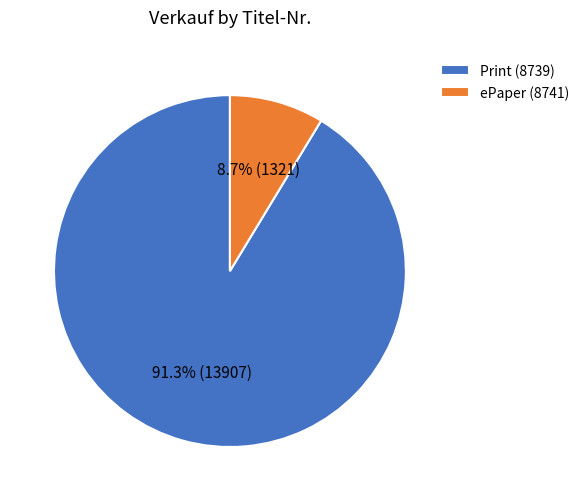

Combined, do Print (8739) and ePaper (8741) account for over 50%?

Yes